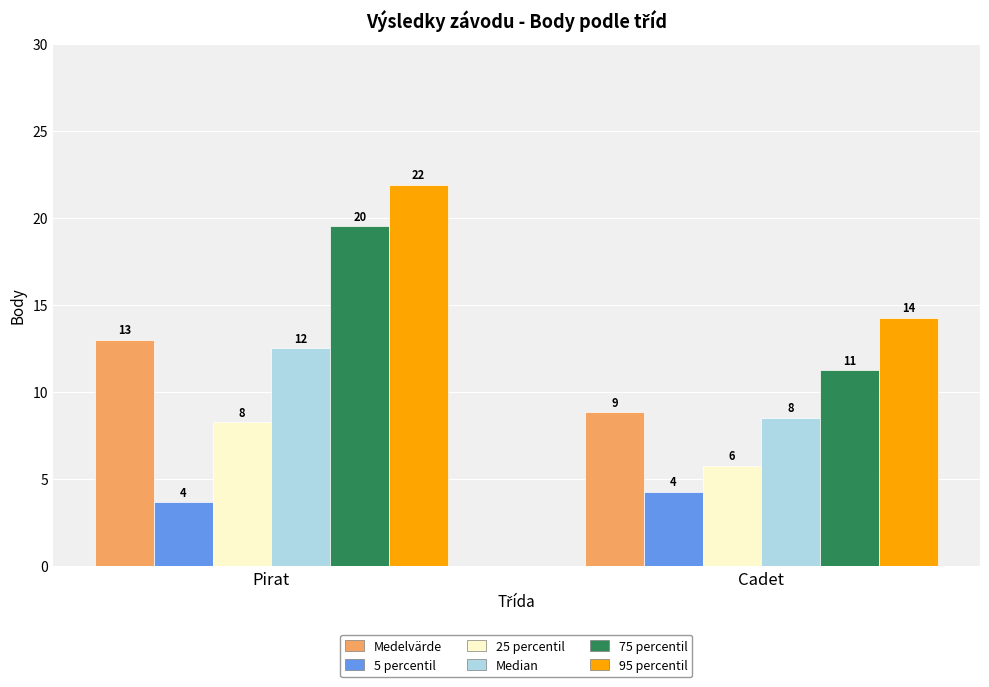

What are all the series names shown in the legend?

Medelvärde, 5 percentil, 25 percentil, Median, 75 percentil, 95 percentil